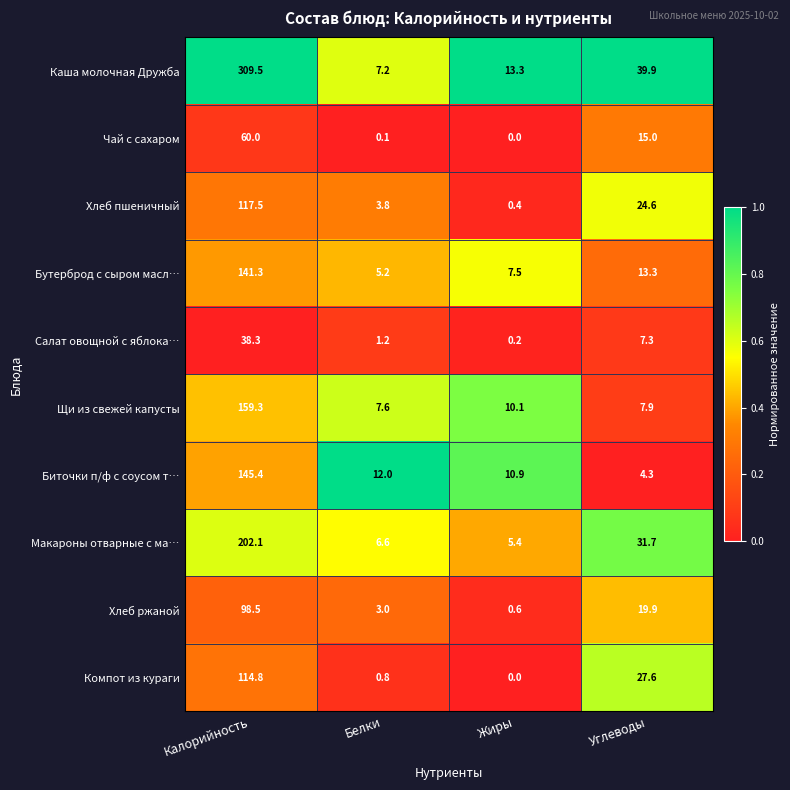

The value of Хлеб пшеничный at Калорийность is 117.5. True or false?

True